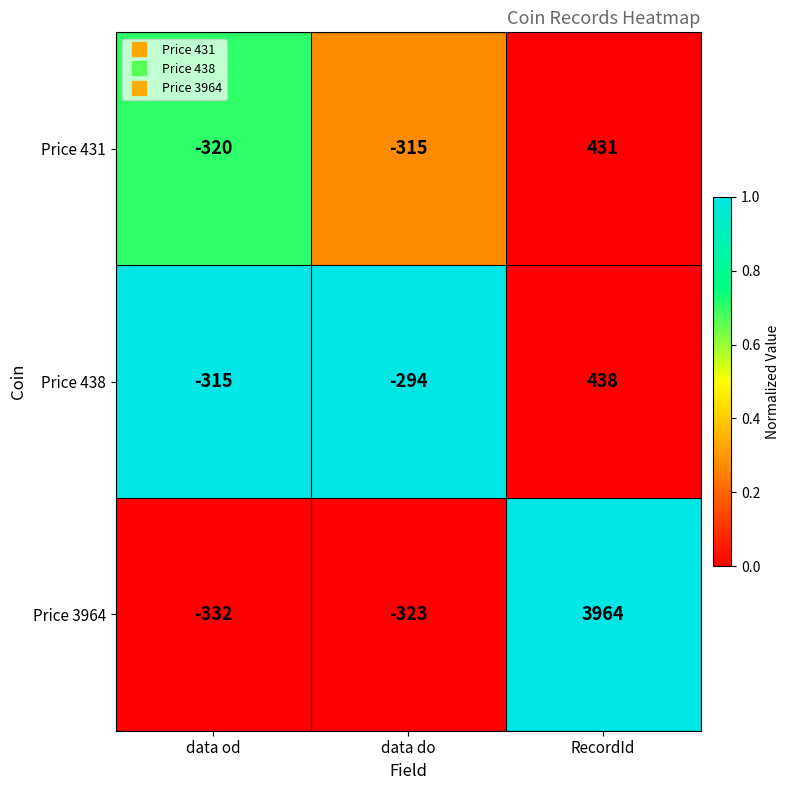

Rank the series at RecordId from lowest to highest value.

Price 431, Price 438, Price 3964